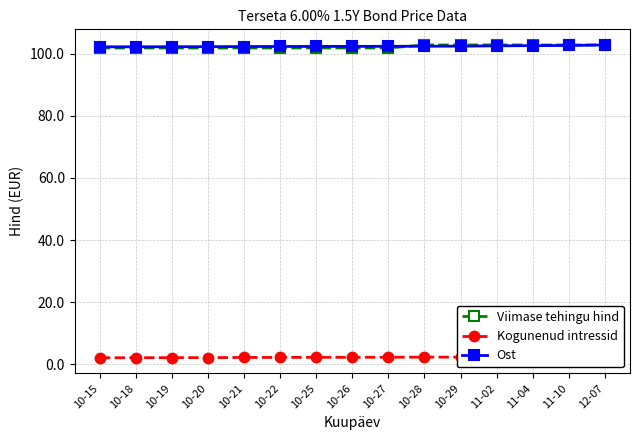

What is the sum of the Kogunenud intressid values at 10-28 and 11-10?

4.9